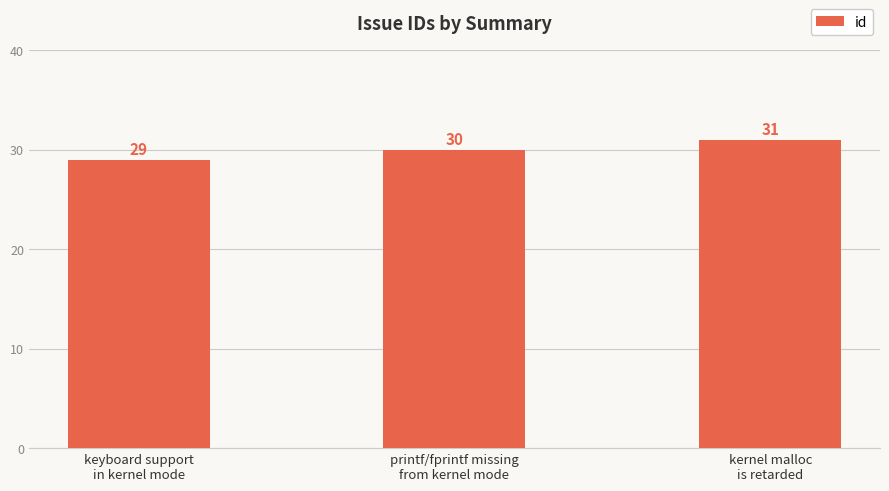

At which category does the chart reach its peak across all series?

kernel malloc
is retarded